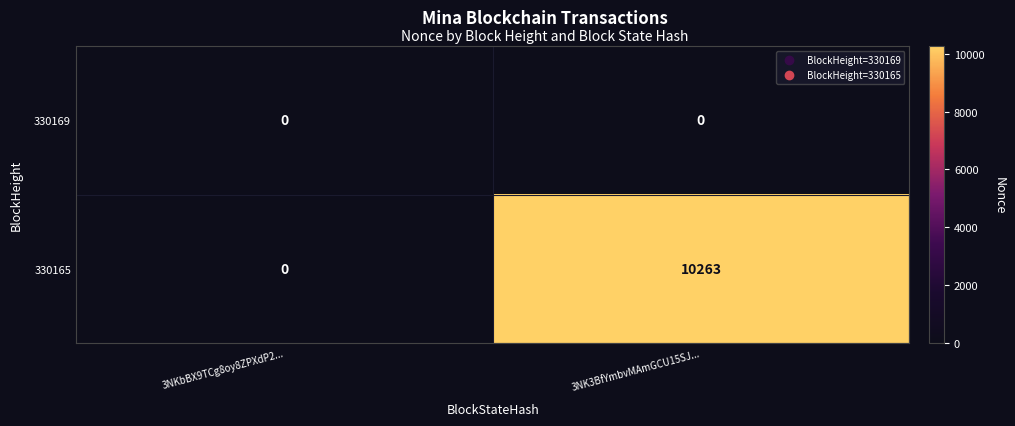

What is the sum of all 330165 values?

10263